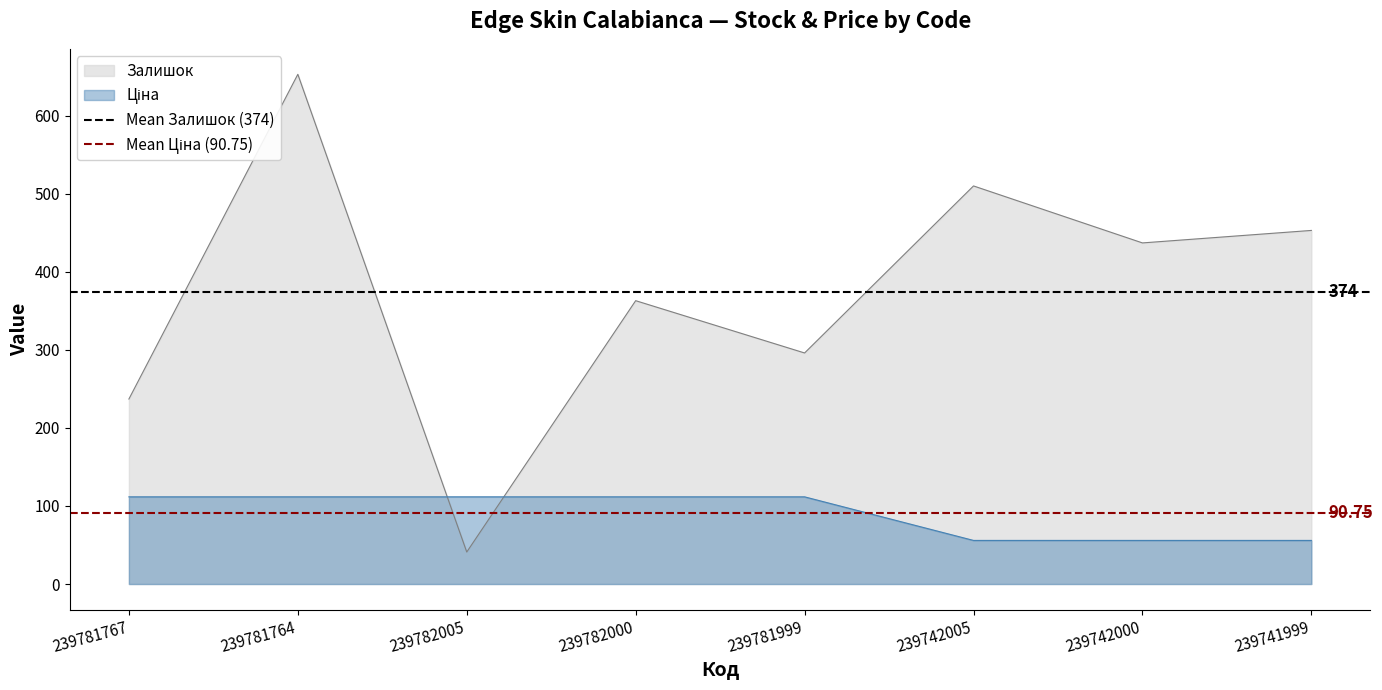

Is the value of Mean Ціна (90.75) at 239781764 greater than the value of Mean Залишок (374) at 239781767?

No